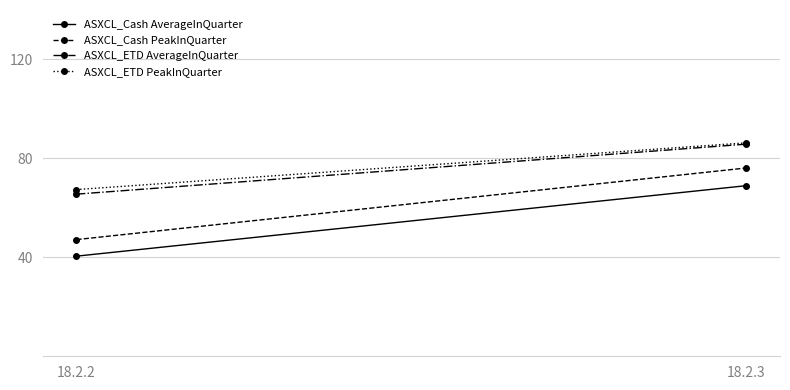

Reading right to left, what are all the values shown in this chart?

ASXCL_Cash AverageInQuarter: 69.0	40.5
ASXCL_Cash PeakInQuarter: 76.1	47.2
ASXCL_ETD AverageInQuarter: 85.8	65.5
ASXCL_ETD PeakInQuarter: 86.3	67.4